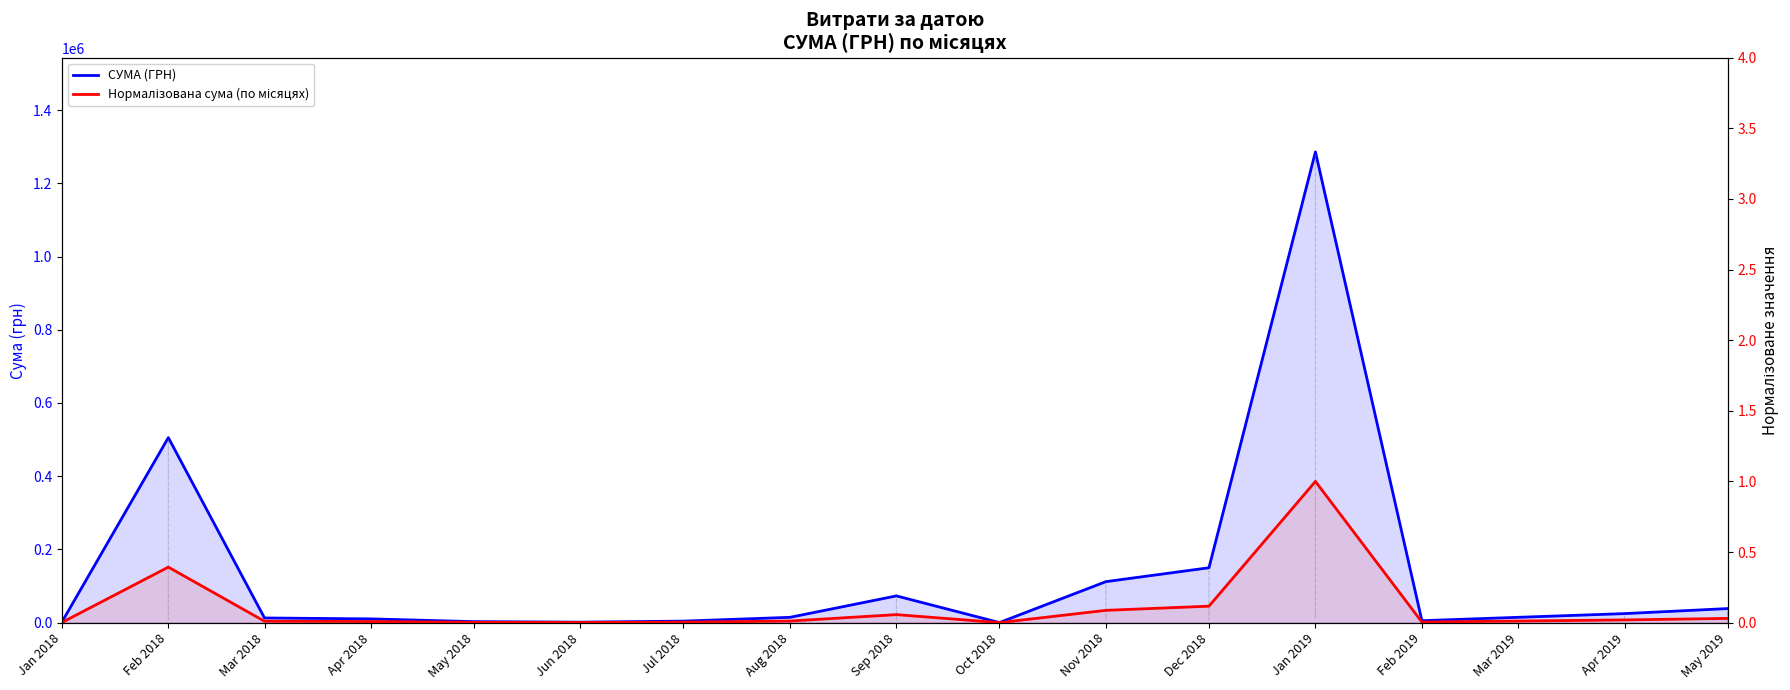

Where is the first local maximum for Нормалізована сума (по місяцях)?

Feb 2018